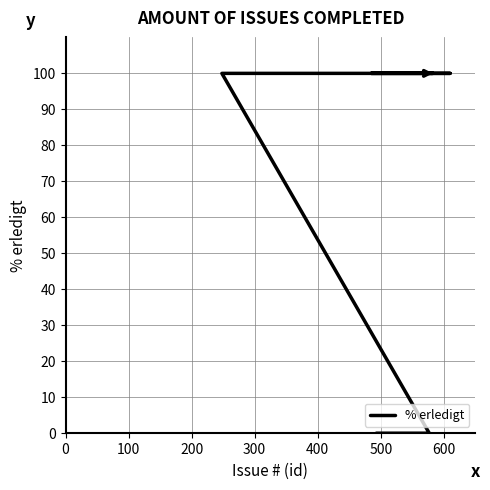

Is this an area chart (filled region under the line)?

No